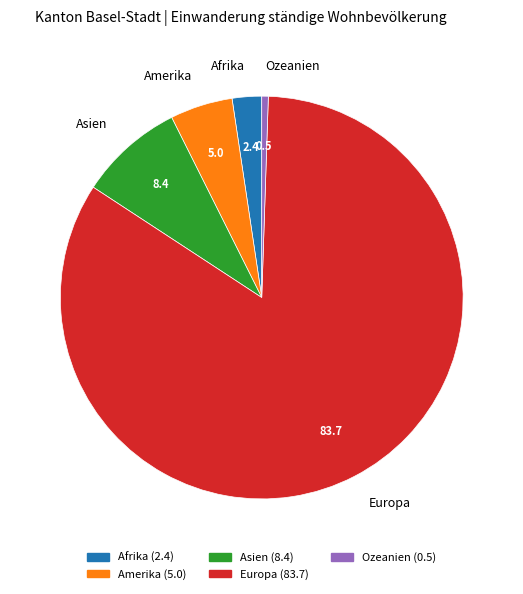

Approximately how many times larger is the value at Amerika compared to Afrika?

2.1